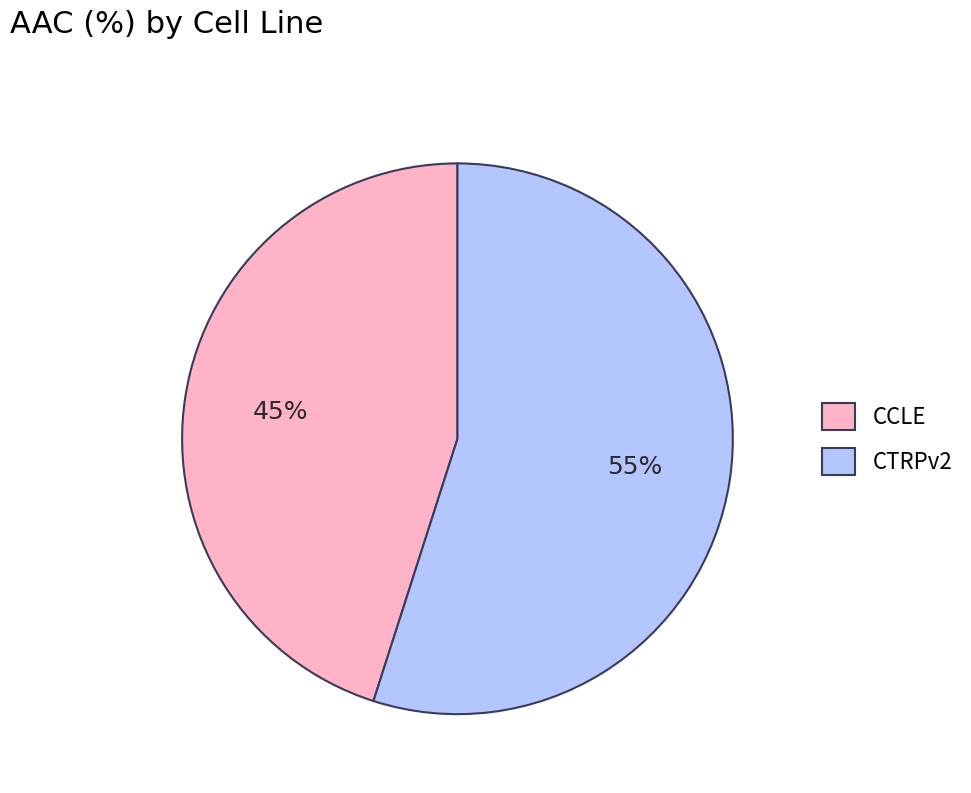

What percentage is the CTRPv2 slice, to the nearest percent?

55%